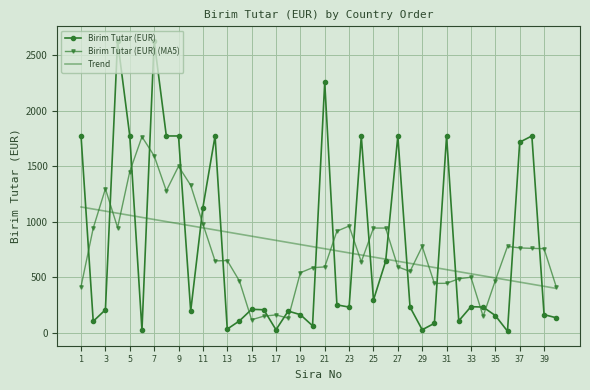

How many intersections are there between Birim Tutar (EUR) and Birim Tutar (EUR) (MA5)?

23